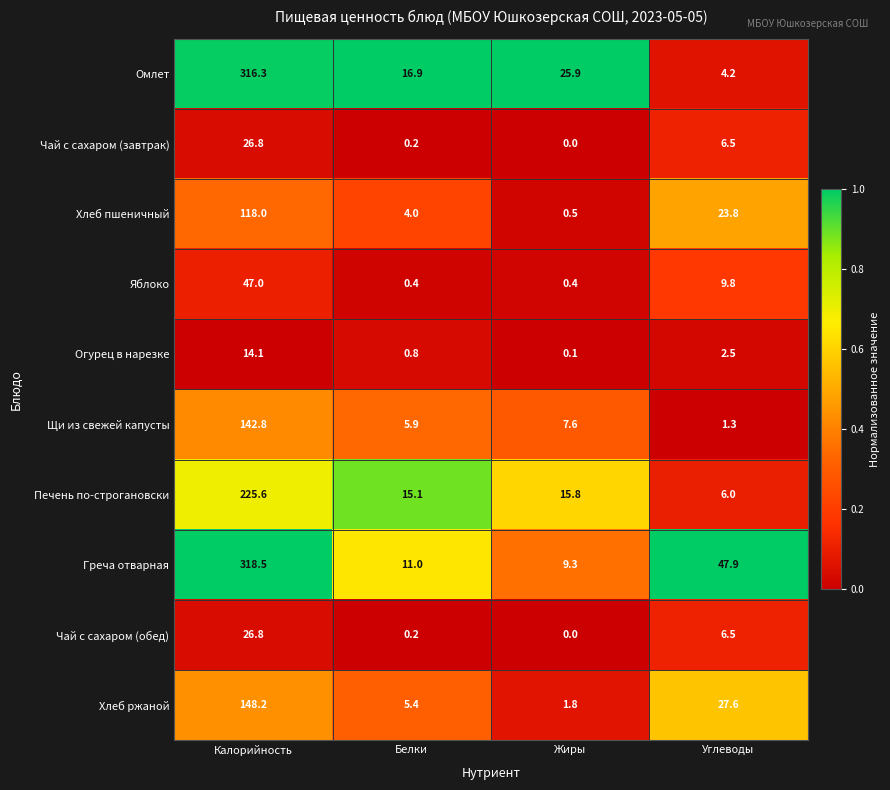

What is the highest value of the Греча отварная series?

318.5